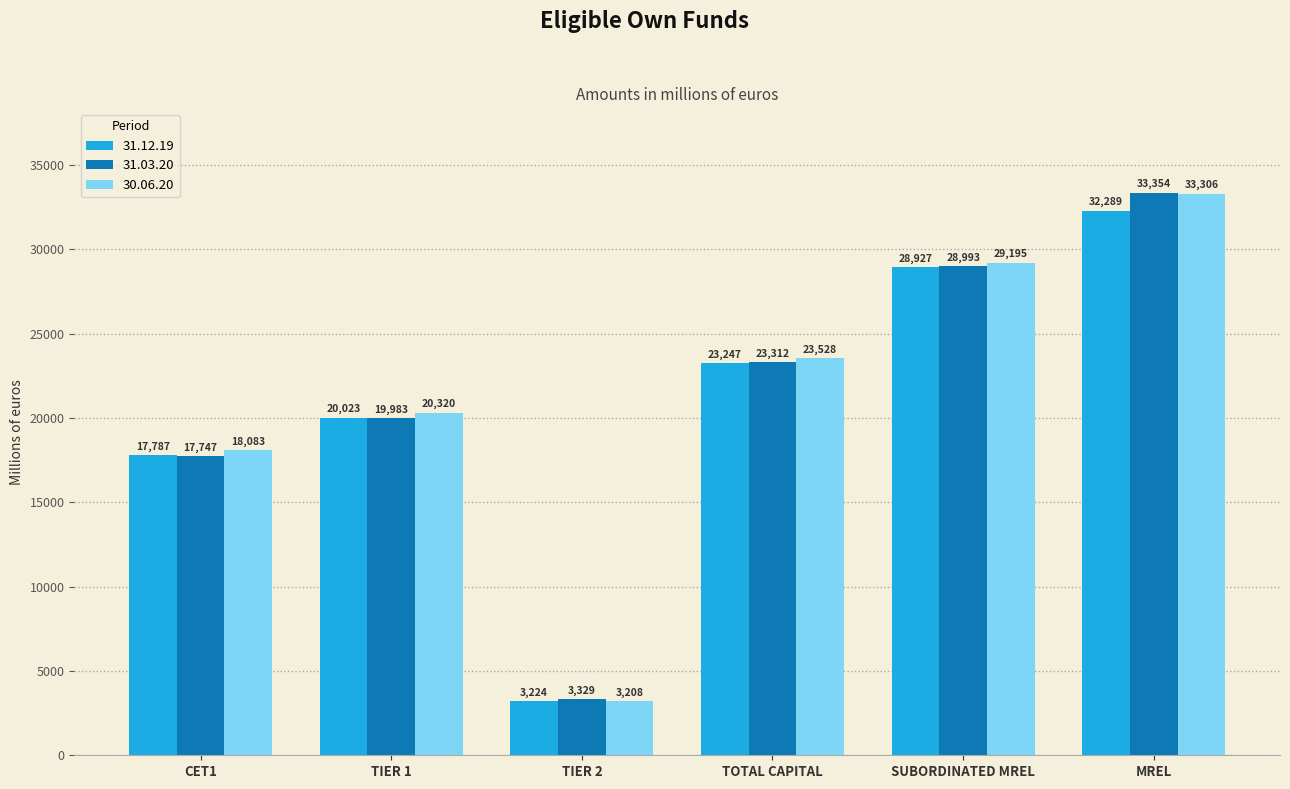

What is the spread (max minus min) of values at MREL?

1065.7